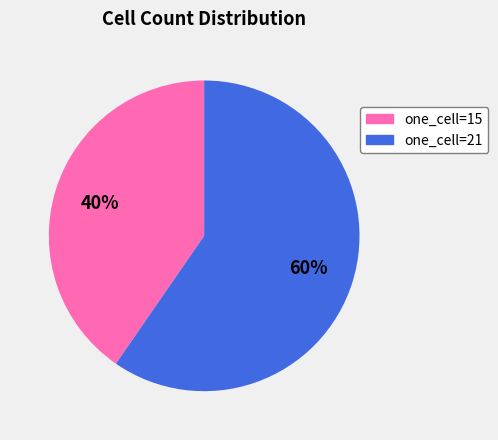

Count the number of slices in the pie.

2